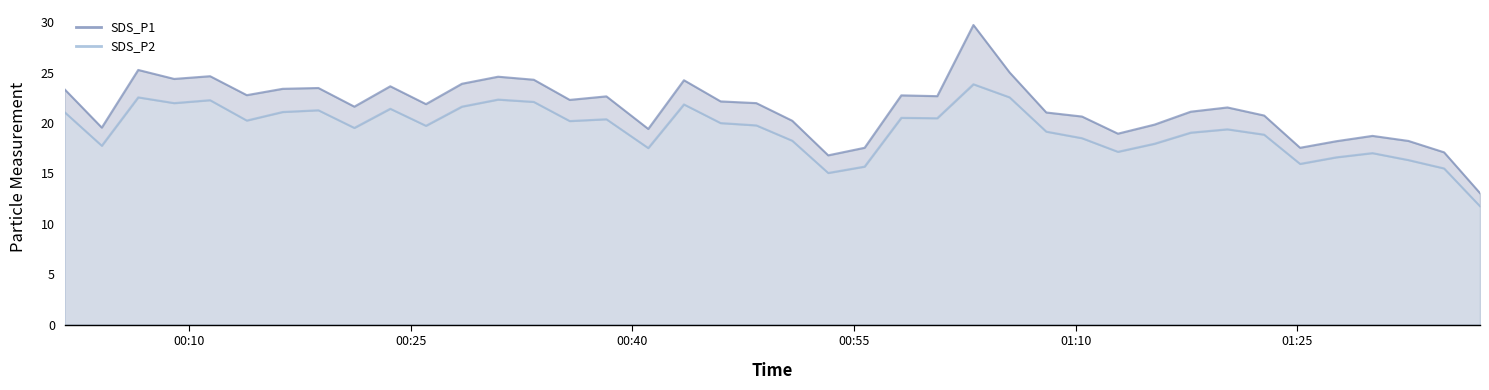

Reading right to left, what are all the values shown in this chart?

SDS_P1: 2023/09/09 01:37:23=13.1	2023/09/09 01:34:57=17.1	2023/09/09 01:32:32=18.2	2023/09/09 01:30:06=18.7	2023/09/09 01:27:39=18.2	2023/09/09 01:25:12=17.6	2023/09/09 01:22:46=20.8	2023/09/09 01:20:17=21.6	2023/09/09 01:17:48=21.1	2023/09/09 01:15:21=19.9	2023/09/09 01:12:52=18.9	2023/09/09 01:10:26=20.6	2023/09/09 01:08:01=21.1	2023/09/09 01:05:32=25.0	2023/09/09 01:03:05=29.7	2023/09/09 01:00:38=22.7	2023/09/09 00:58:12=22.8	2023/09/09 00:55:43=17.6	2023/09/09 00:53:15=16.8	2023/09/09 00:50:49=20.2	2023/09/09 00:48:23=22.0	2023/09/09 00:45:58=22.1	2023/09/09 00:43:29=24.2	2023/09/09 00:41:04=19.4	2023/09/09 00:38:14=22.6	2023/09/09 00:35:45=22.3	2023/09/09 00:33:19=24.3	2023/09/09 00:30:54=24.6	2023/09/09 00:28:27=23.9	2023/09/09 00:26:01=21.9	2023/09/09 00:23:36=23.6	2023/09/09 00:21:10=21.6	2023/09/09 00:18:44=23.5	2023/09/09 00:16:19=23.4	2023/09/09 00:13:53=22.8	2023/09/09 00:11:24=24.6	2023/09/09 00:08:58=24.4	2023/09/09 00:06:32=25.3	2023/09/09 00:04:04=19.6	2023/09/09 00:01:33=23.4
SDS_P2: 2023/09/09 01:37:23=11.8	2023/09/09 01:34:57=15.5	2023/09/09 01:32:32=16.3	2023/09/09 01:30:06=17.0	2023/09/09 01:27:39=16.6	2023/09/09 01:25:12=15.9	2023/09/09 01:22:46=18.9	2023/09/09 01:20:17=19.4	2023/09/09 01:17:48=19.1	2023/09/09 01:15:21=17.9	2023/09/09 01:12:52=17.1	2023/09/09 01:10:26=18.5	2023/09/09 01:08:01=19.1	2023/09/09 01:05:32=22.6	2023/09/09 01:03:05=23.9	2023/09/09 01:00:38=20.5	2023/09/09 00:58:12=20.5	2023/09/09 00:55:43=15.7	2023/09/09 00:53:15=15.1	2023/09/09 00:50:49=18.2	2023/09/09 00:48:23=19.8	2023/09/09 00:45:58=20.0	2023/09/09 00:43:29=21.9	2023/09/09 00:41:04=17.5	2023/09/09 00:38:14=20.4	2023/09/09 00:35:45=20.2	2023/09/09 00:33:19=22.1	2023/09/09 00:30:54=22.3	2023/09/09 00:28:27=21.6	2023/09/09 00:26:01=19.7	2023/09/09 00:23:36=21.4	2023/09/09 00:21:10=19.5	2023/09/09 00:18:44=21.3	2023/09/09 00:16:19=21.1	2023/09/09 00:13:53=20.2	2023/09/09 00:11:24=22.3	2023/09/09 00:08:58=22.0	2023/09/09 00:06:32=22.6	2023/09/09 00:04:04=17.8	2023/09/09 00:01:33=21.1